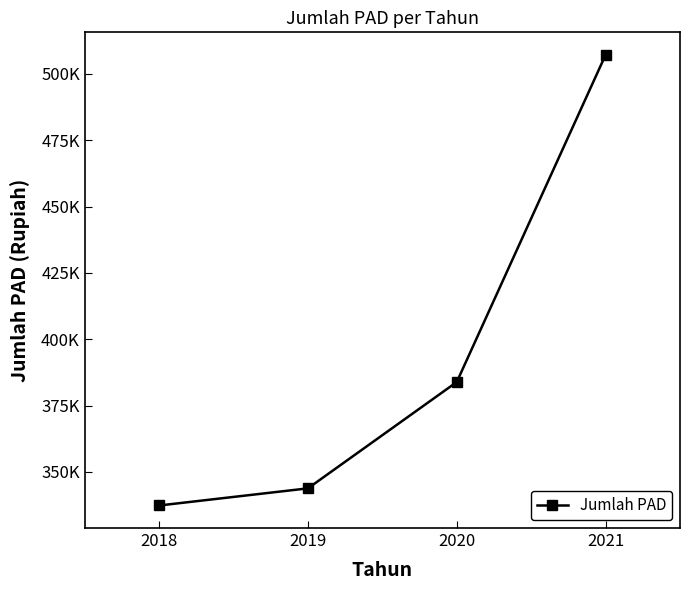

Does the chart have visible grid lines?

No